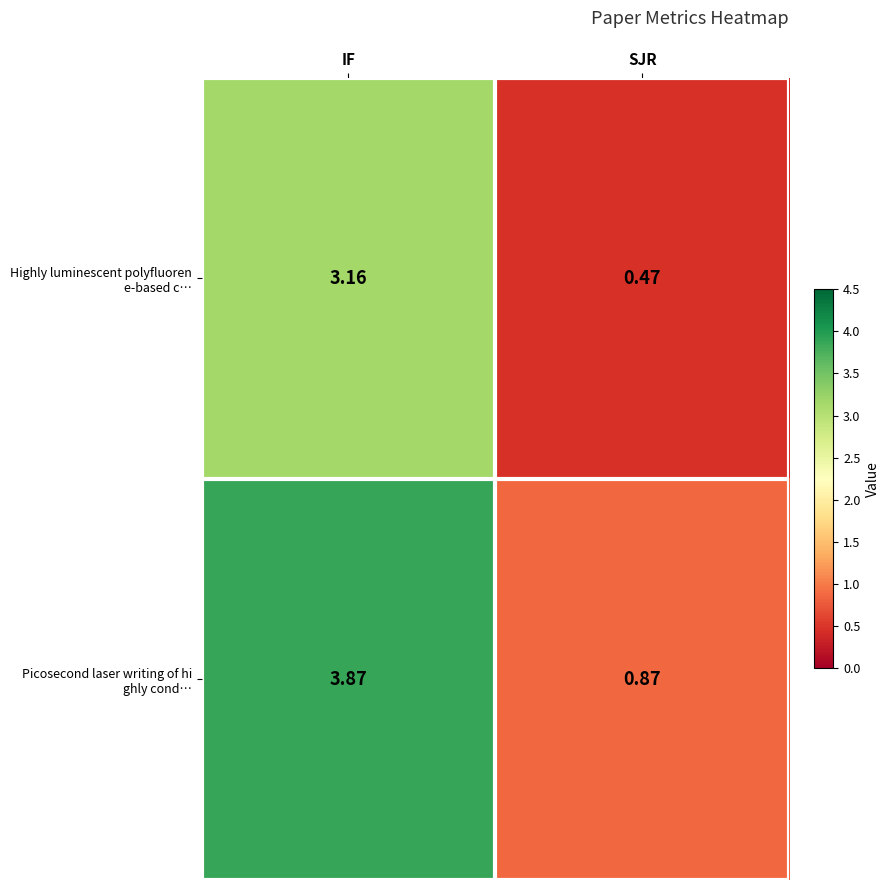

Which label corresponds to the smallest value in the chart?

SJR